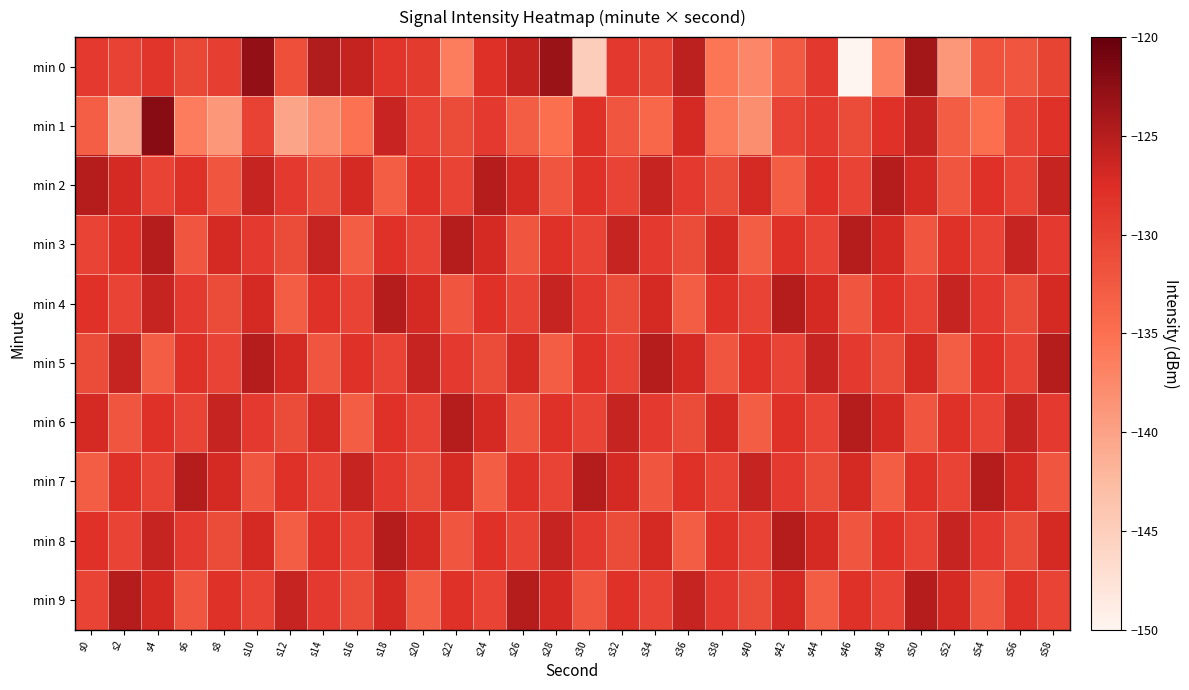

Which series has the largest range (max minus min)?

min 0